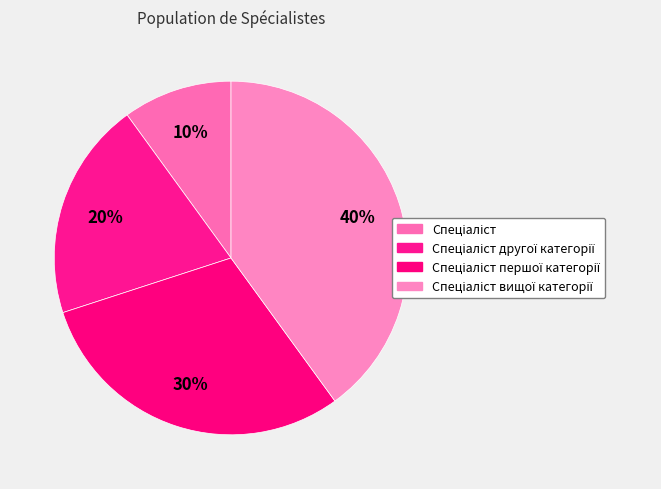

How many slices are in this pie chart?

4